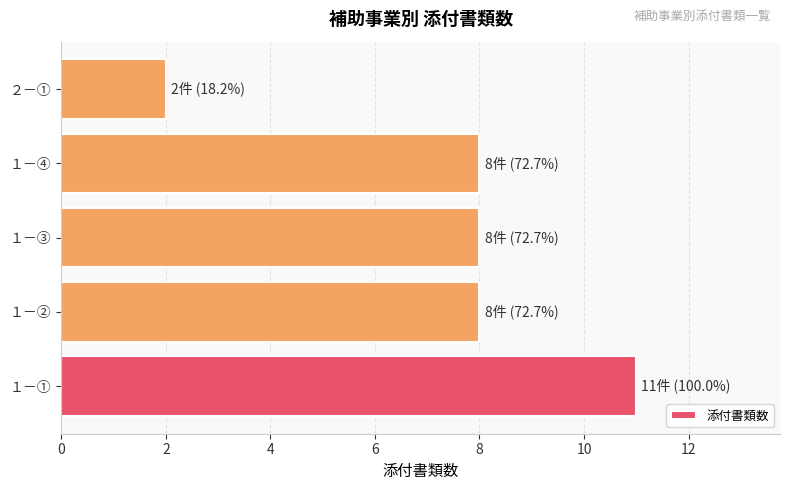

What is the approximate value at １－③?

8